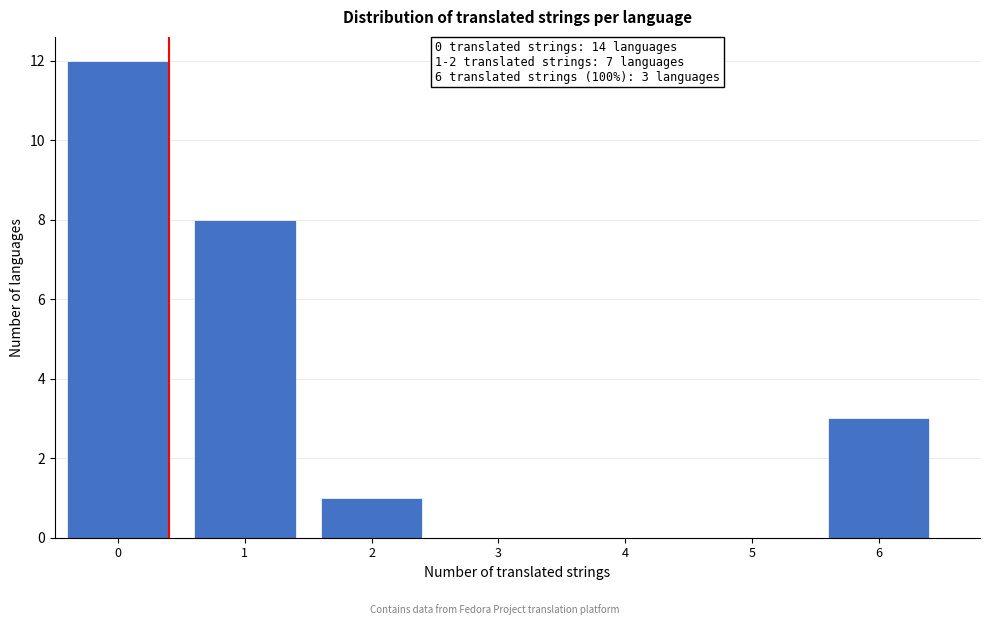

Reading left to right, what are all the values shown in this chart?

0=12	1=8	2=1	3=0	4=0	5=0	6=3